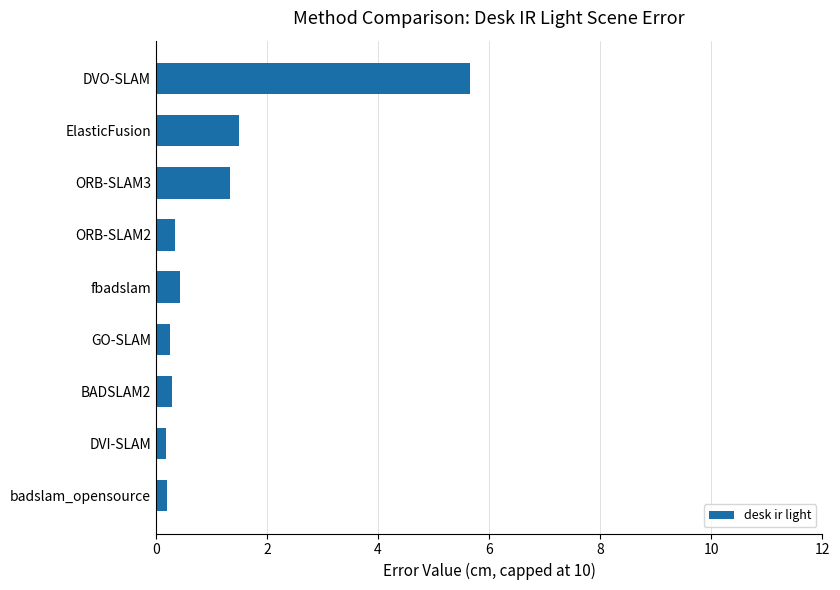

The value at ORB-SLAM3 is 1.9. True or false?

False